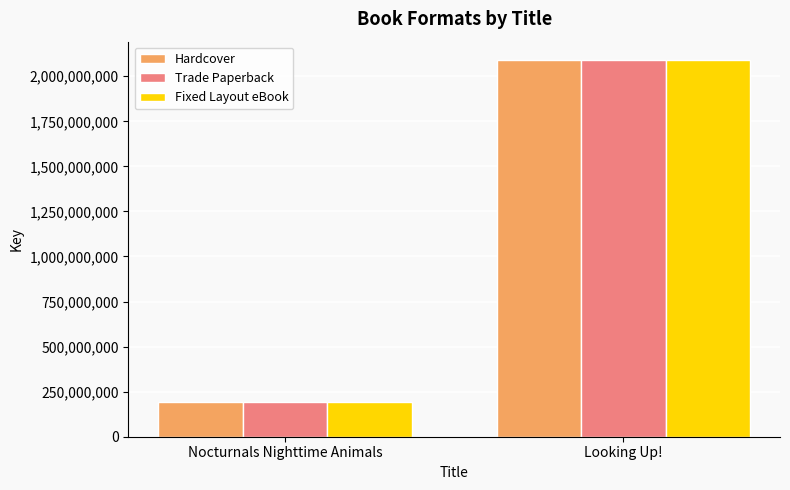

What is the value of the Fixed Layout eBook bar at the 2nd from the left?

2087539873